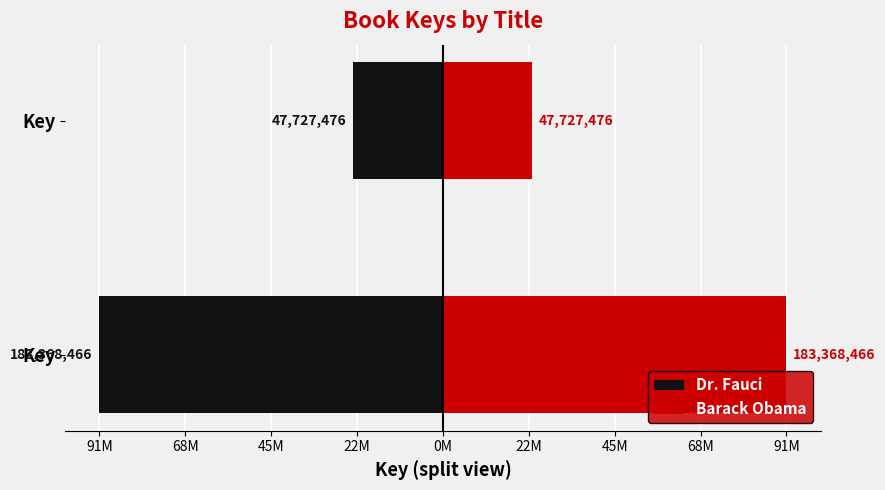

Which series changed the most between 91M and 68M?

Dr. Fauci